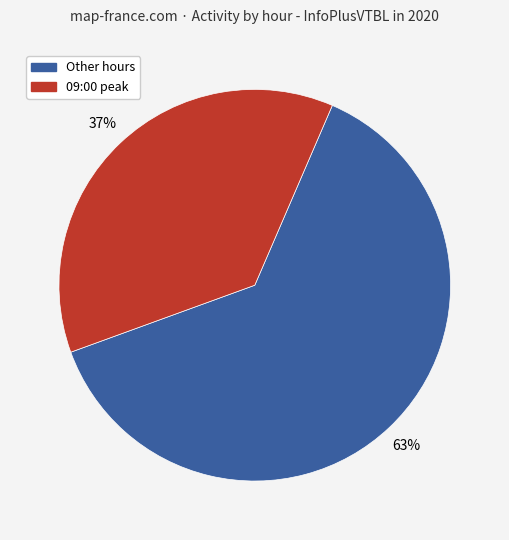

To the nearest percent, what is the difference between the largest and smallest slice percentages?

26%